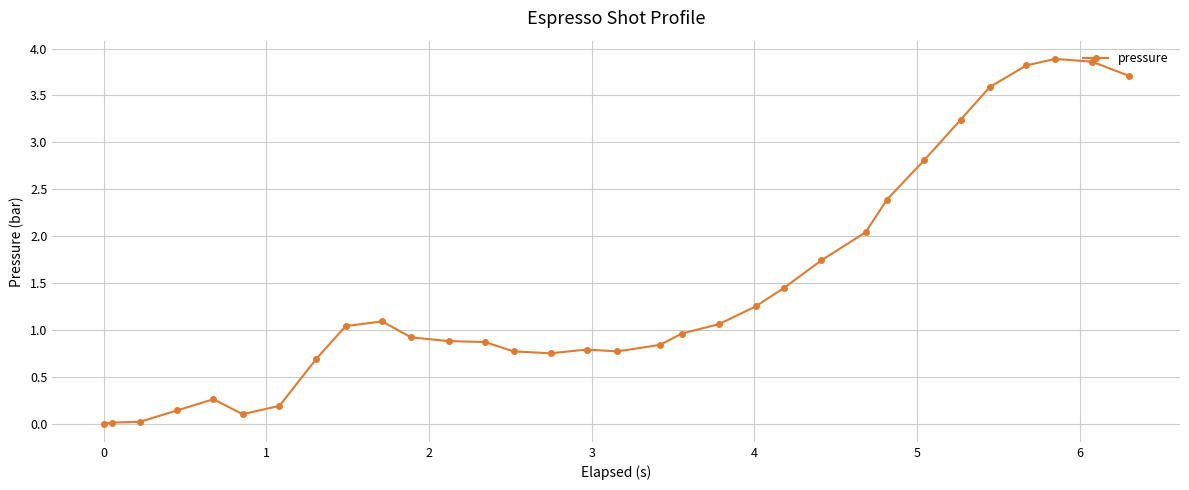

What is the difference between the maximum and minimum values?

3.9